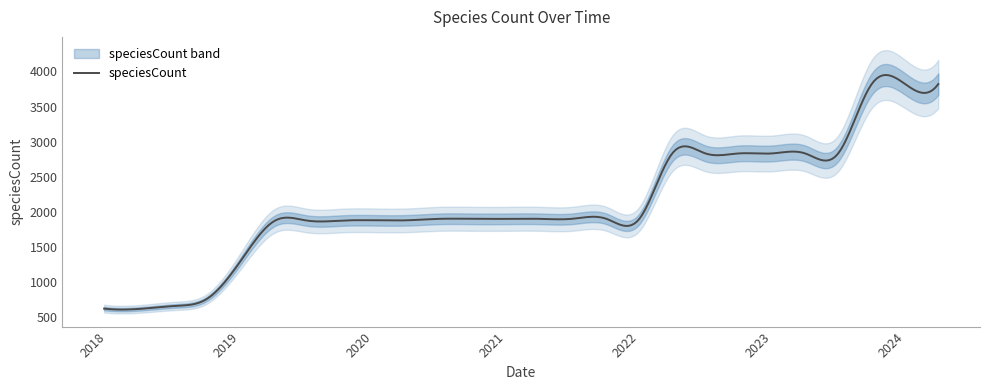

List the labels in order of value, largest first.

2023-10-01, 2024-01-01, 2024-04-01, 2022-04-01, 2022-07-01, 2022-10-01, 2023-01-01, 2023-04-01, 2023-07-01, 2021-10-01, 2022-01-01, 2021-07-01, 2020-07-01, 2020-10-01, 2021-01-01, 2021-04-01, 2020-01-01, 2020-04-01, 2019-04-06, 2019-07-01, 2019-10-09, 2019-01-01, 2018-09-28, 2018-07-11, 2017-12-22, 2018-04-09